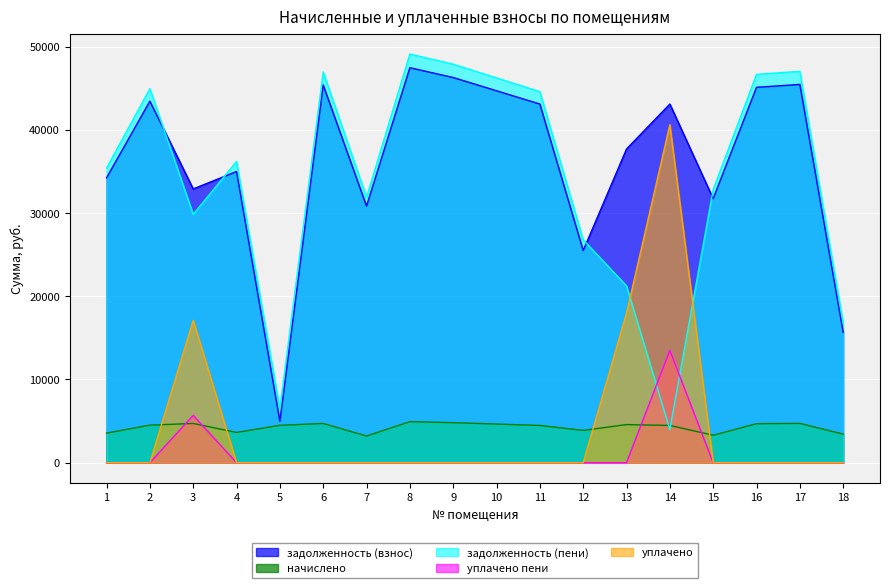

Rank the series at 3 from highest to lowest value.

задолженность (взнос), задолженность (пени), уплачено, уплачено пени, начислено